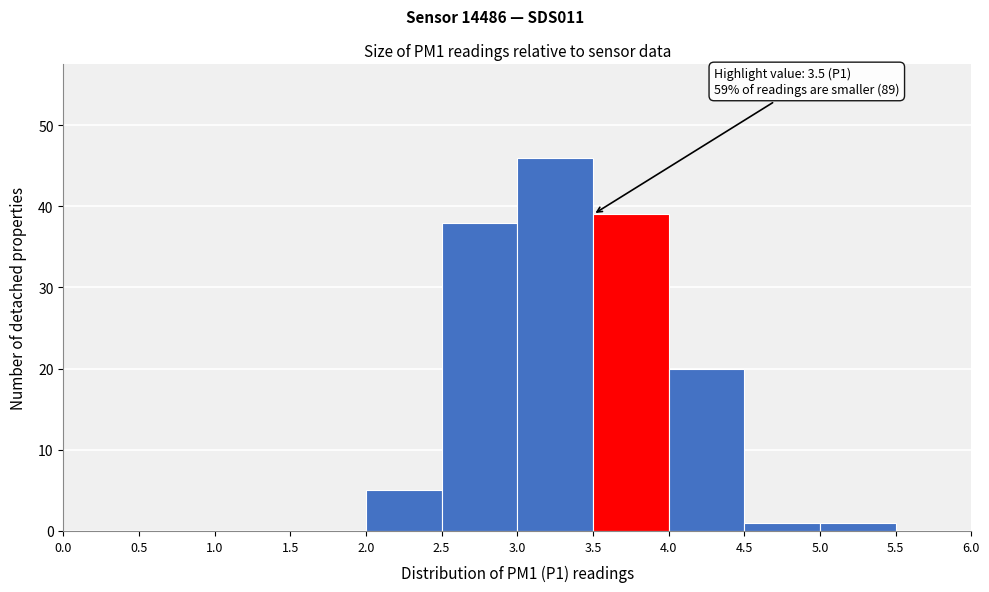

Over which range of the x-axis is the bar tallest?

3.0 to 3.5